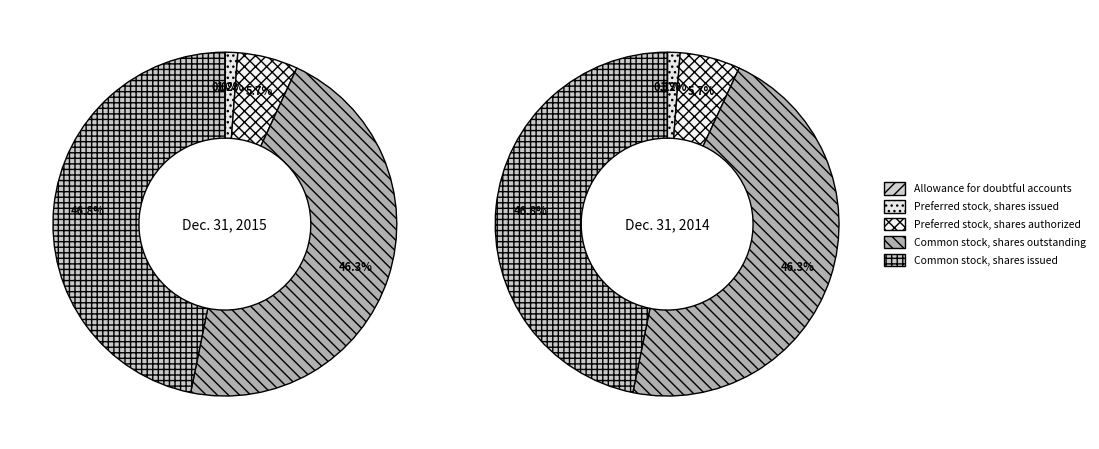

How many segments does this pie chart have?

5